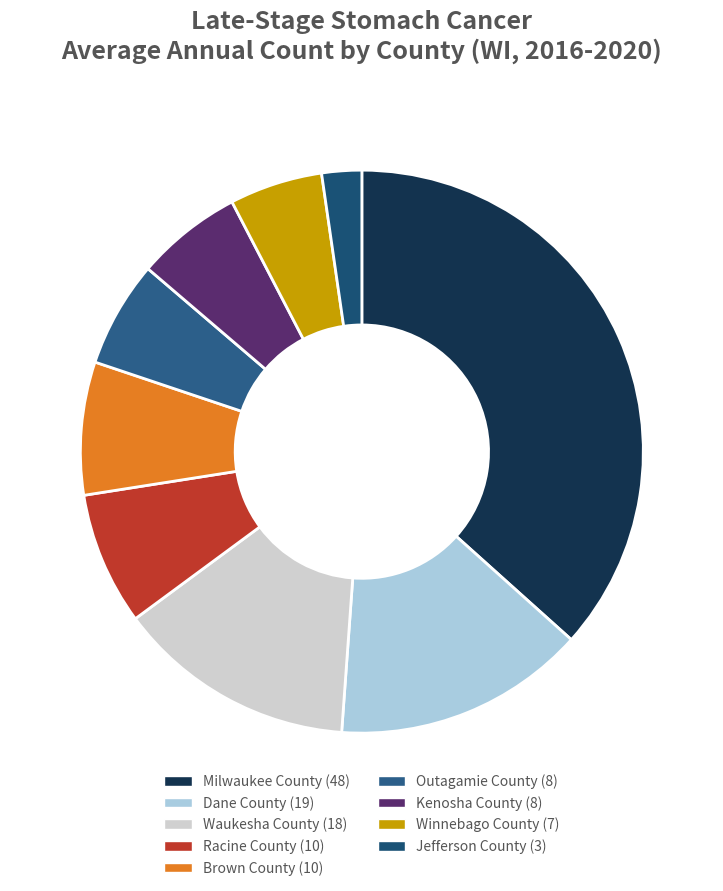

Which category has the smallest portion of the pie?

Jefferson County